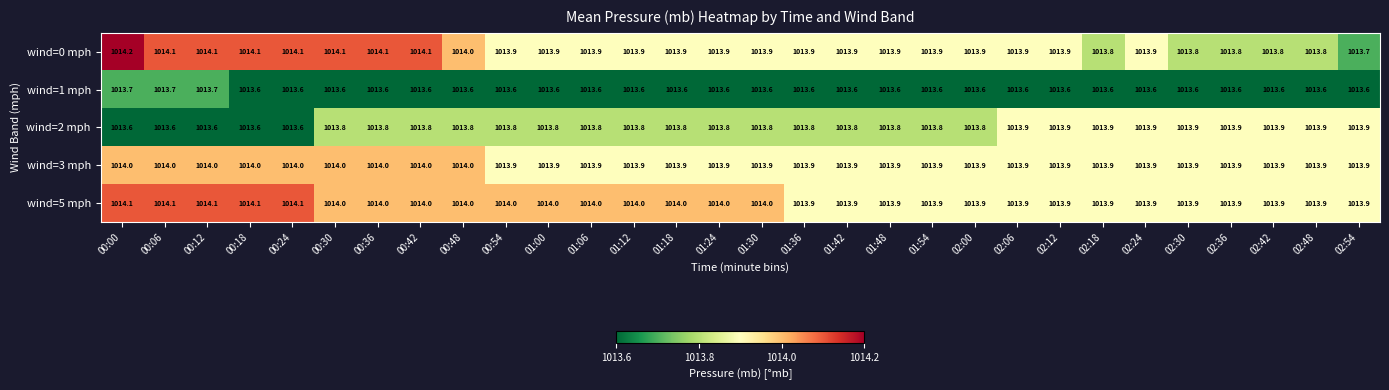

At which category does the chart reach its peak across all series?

00:00